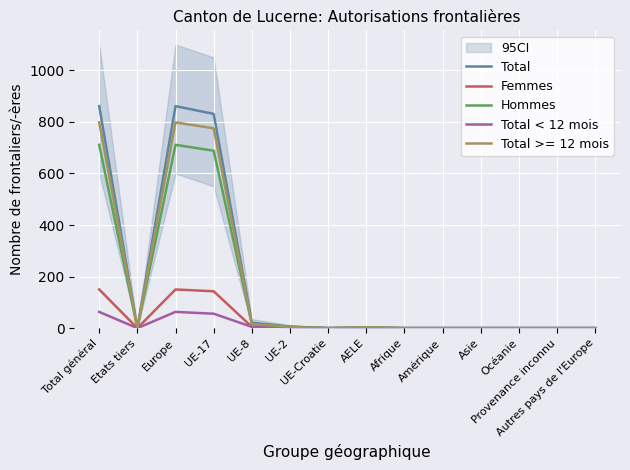

Rank the series at Autres pays de l'Europe from highest to lowest value.

Total, Femmes, Hommes, Total < 12 mois